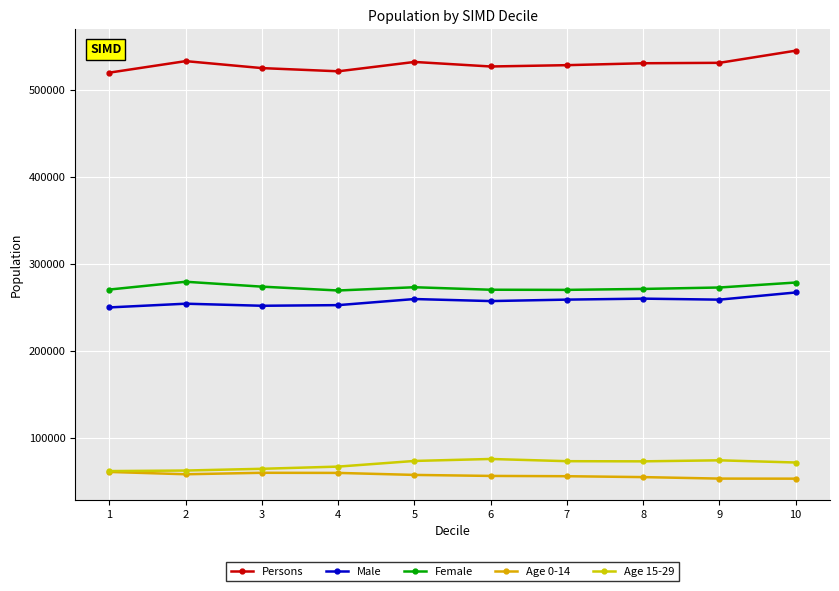

Where does the Persons series first go above 531258?

2